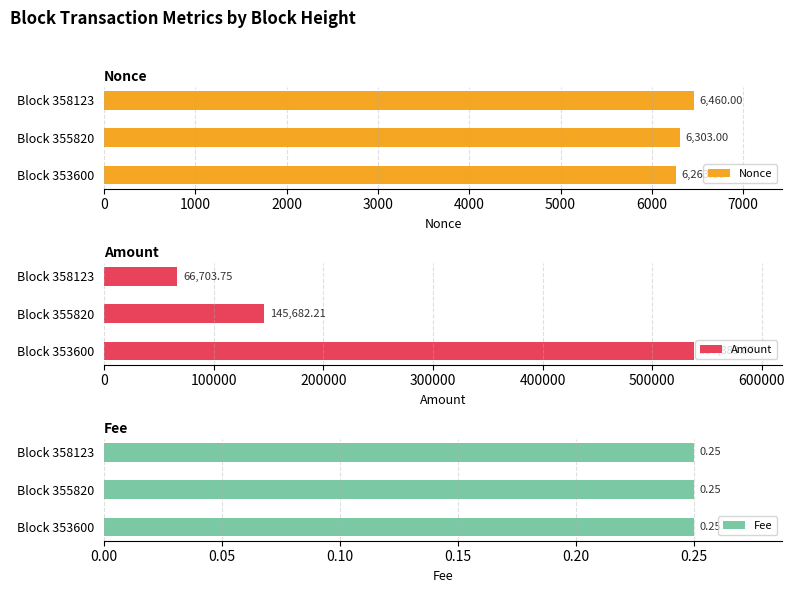

Read the Amount value at Block 358123.

66703.7